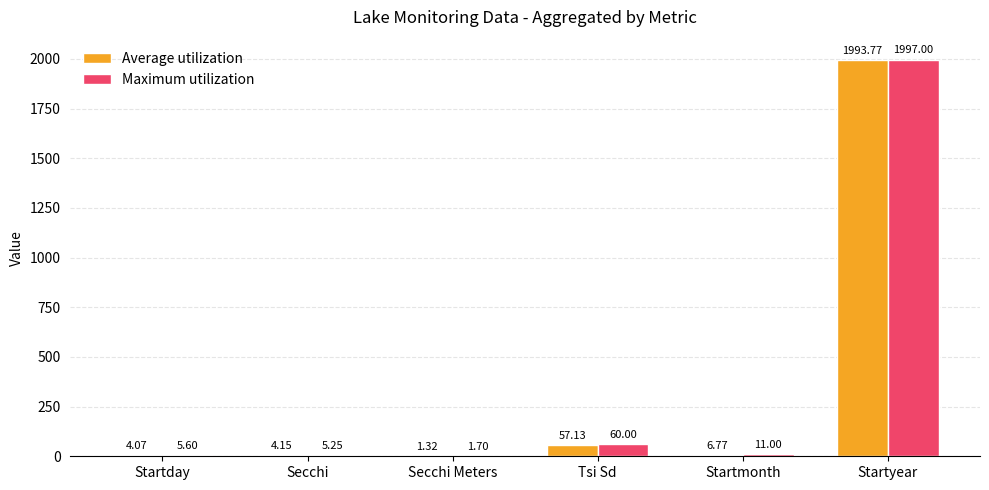

How many data points does each series have?

6